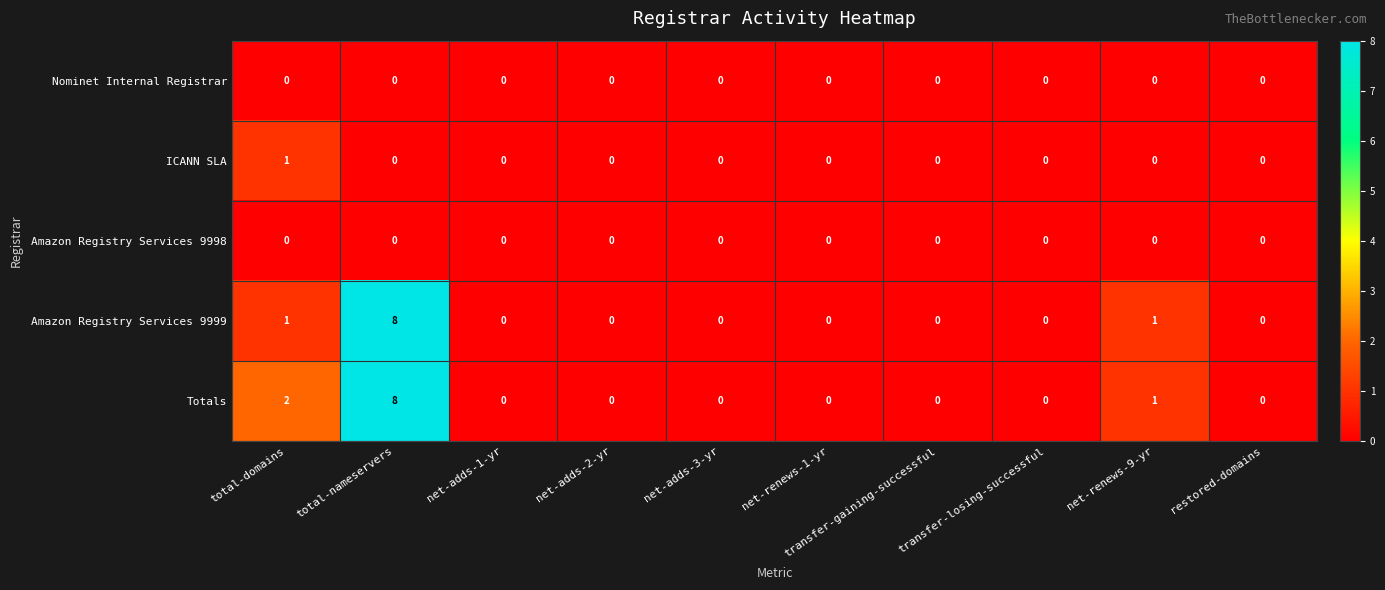

Where is Totals nearest to the value 4?

total-domains